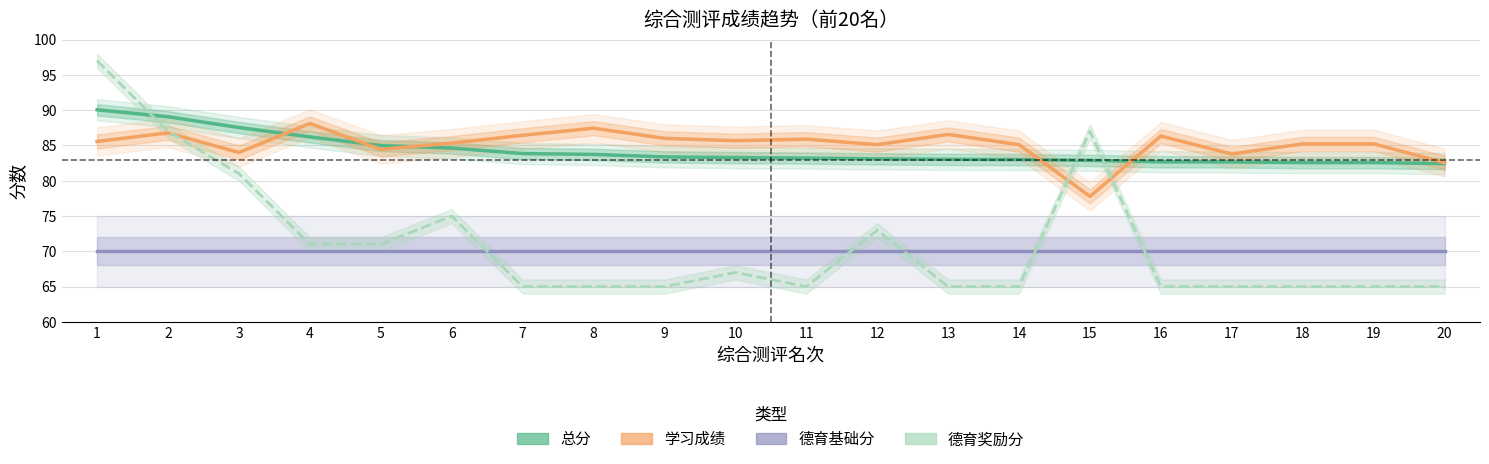

Rank the series by their maximum value, from highest to lowest.

德育奖励分(×2+65), 总分, 学习成绩, 德育基础分